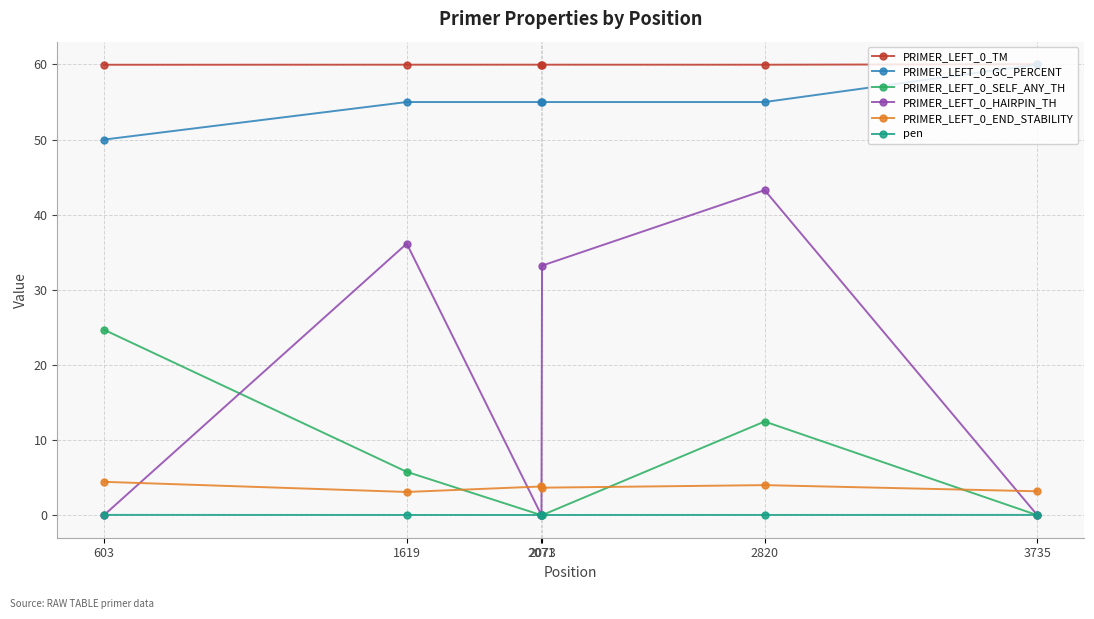

What is the value of the PRIMER_LEFT_0_TM point at the 5th from the left?

60.0